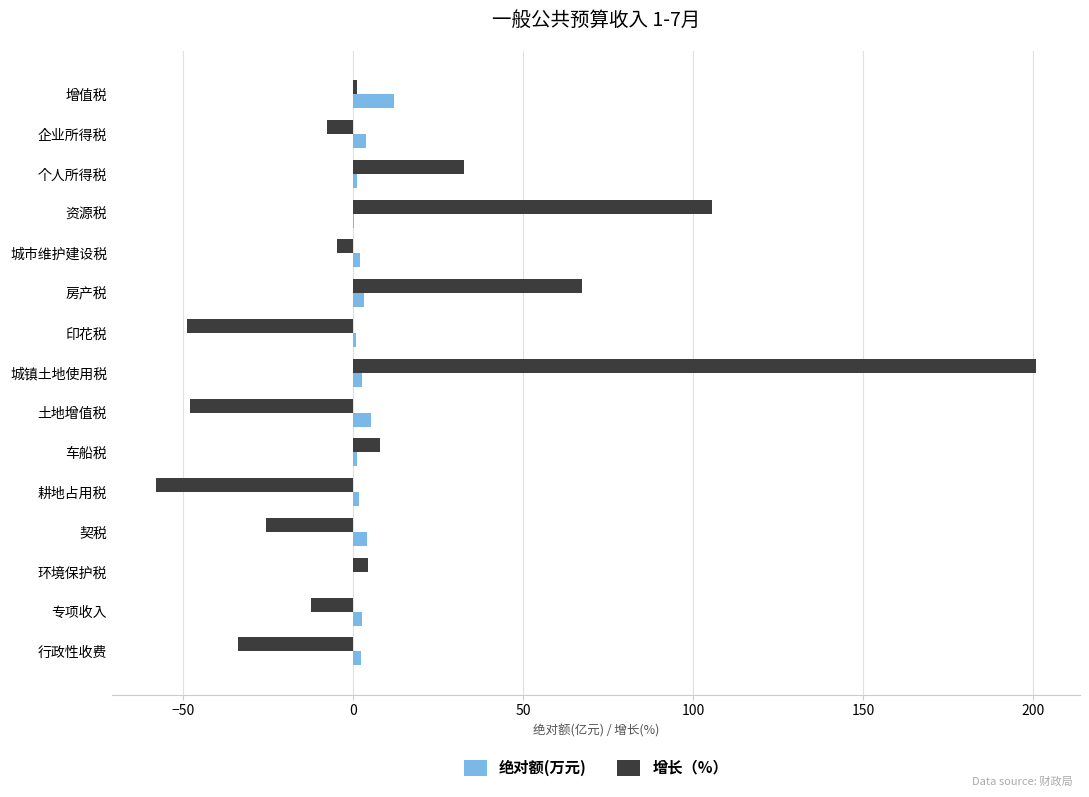

The value of 增长（%） at 印花税 is -25.4. True or false?

False